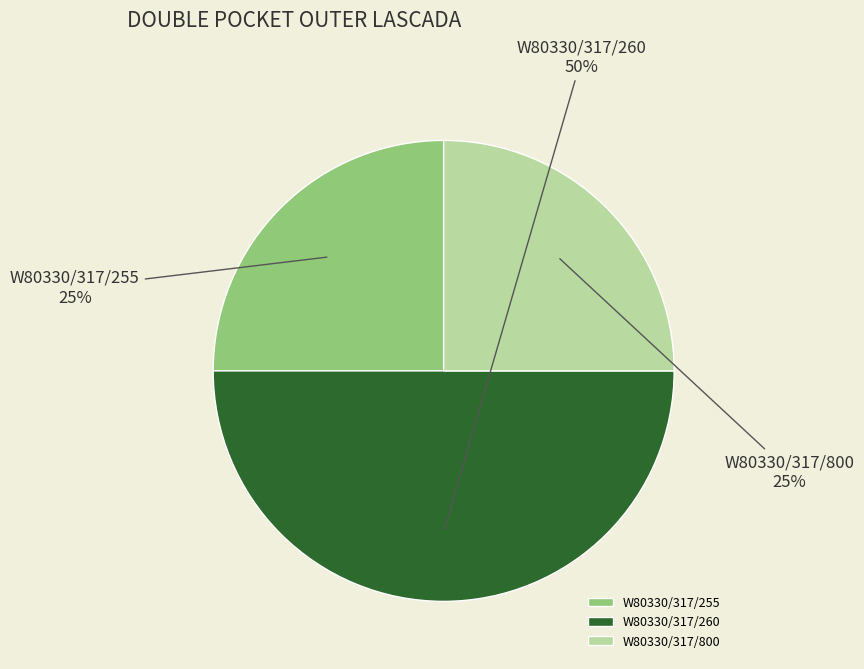

Do W80330/317/260 and W80330/317/255 together represent more than half of the pie?

Yes